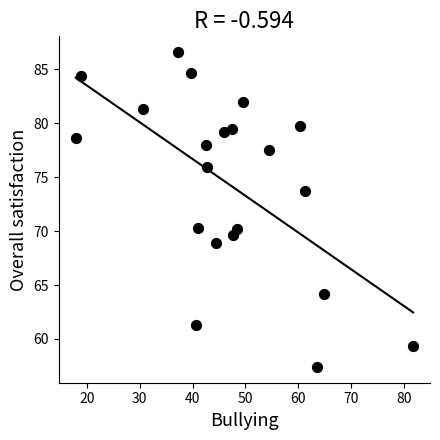

What is the range of X values (max minus min)?

63.8